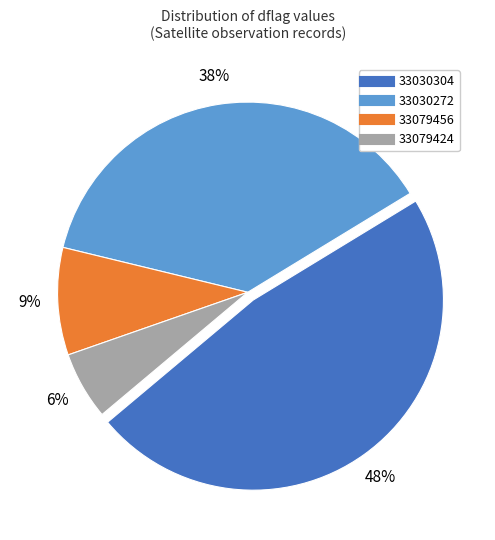

To the nearest percent, what is the average slice percentage?

25%